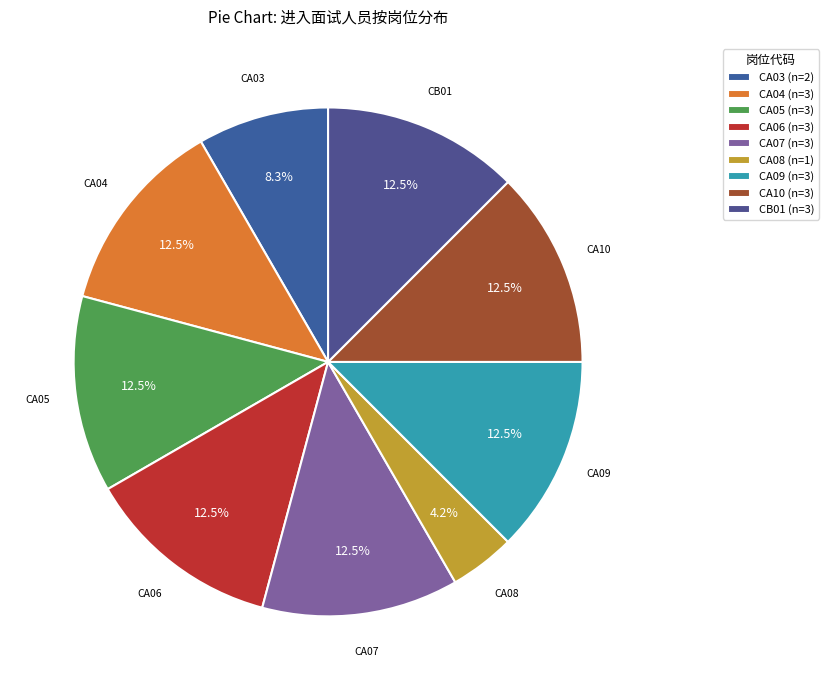

The CA10 slice represents 12% of the pie. True or false?

True